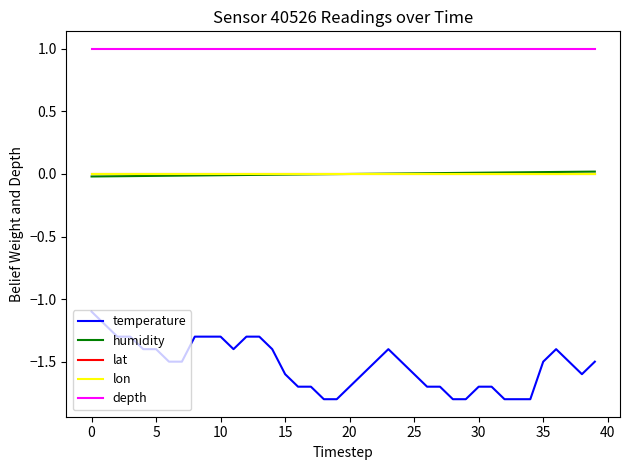

Does the chart have visible grid lines?

No